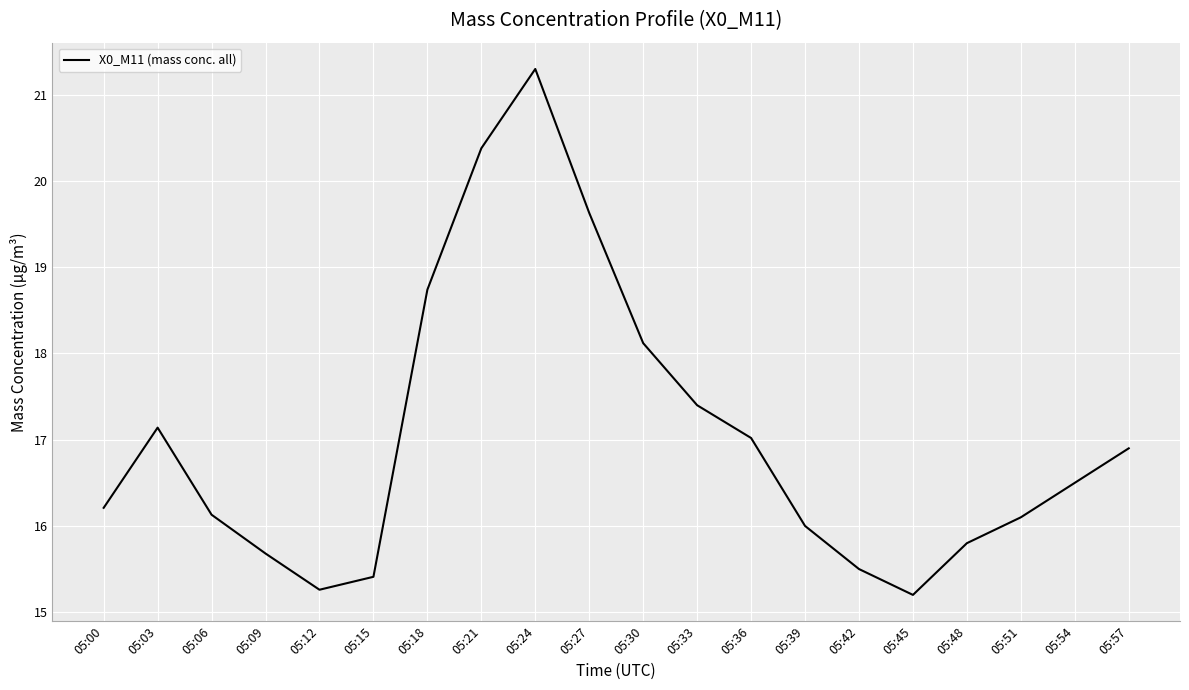

What is the difference between the values at 05:21 and 05:48?

4.6